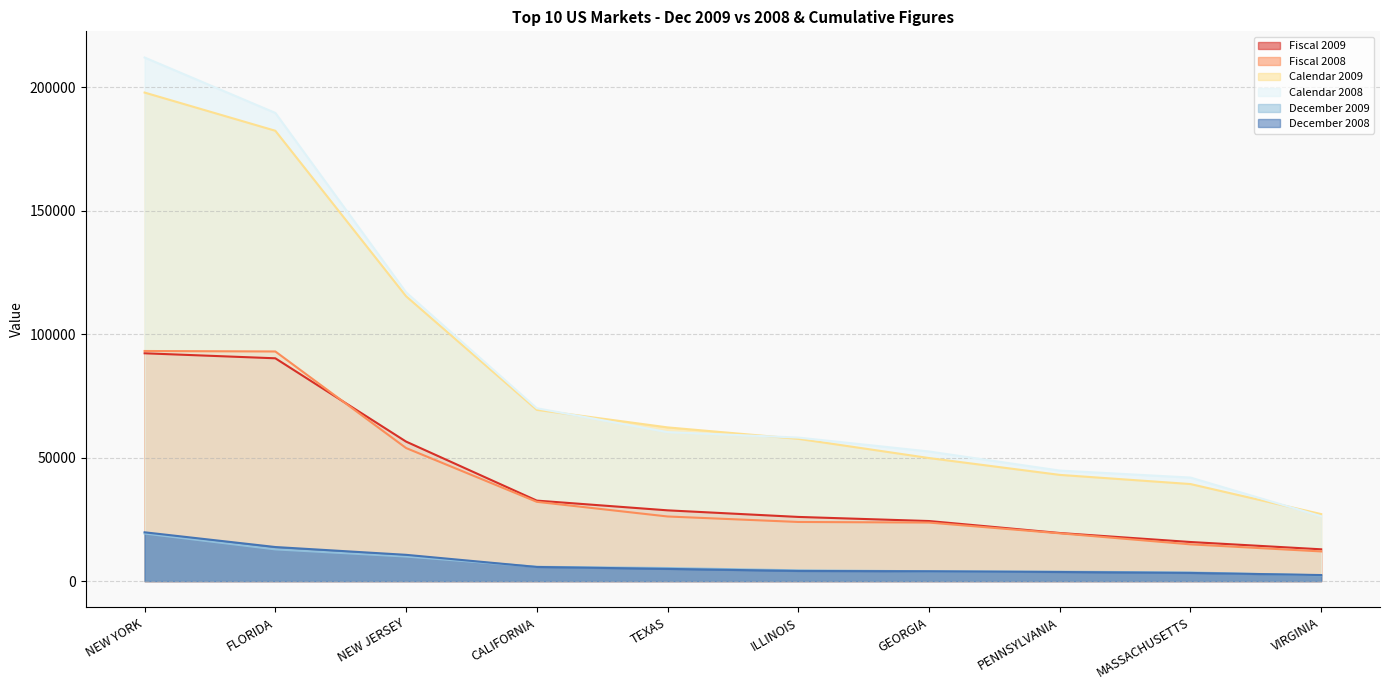

True or false: December 2008 has a value of 19757.0 at NEW YORK.

True